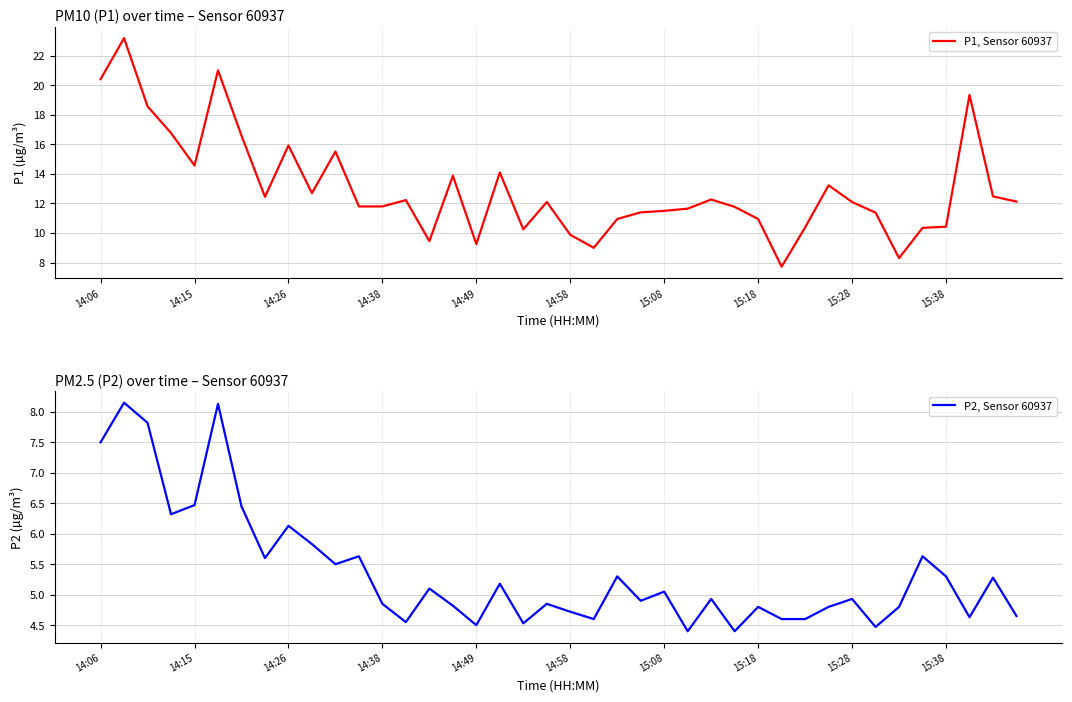

What is the smallest value displayed?

4.4